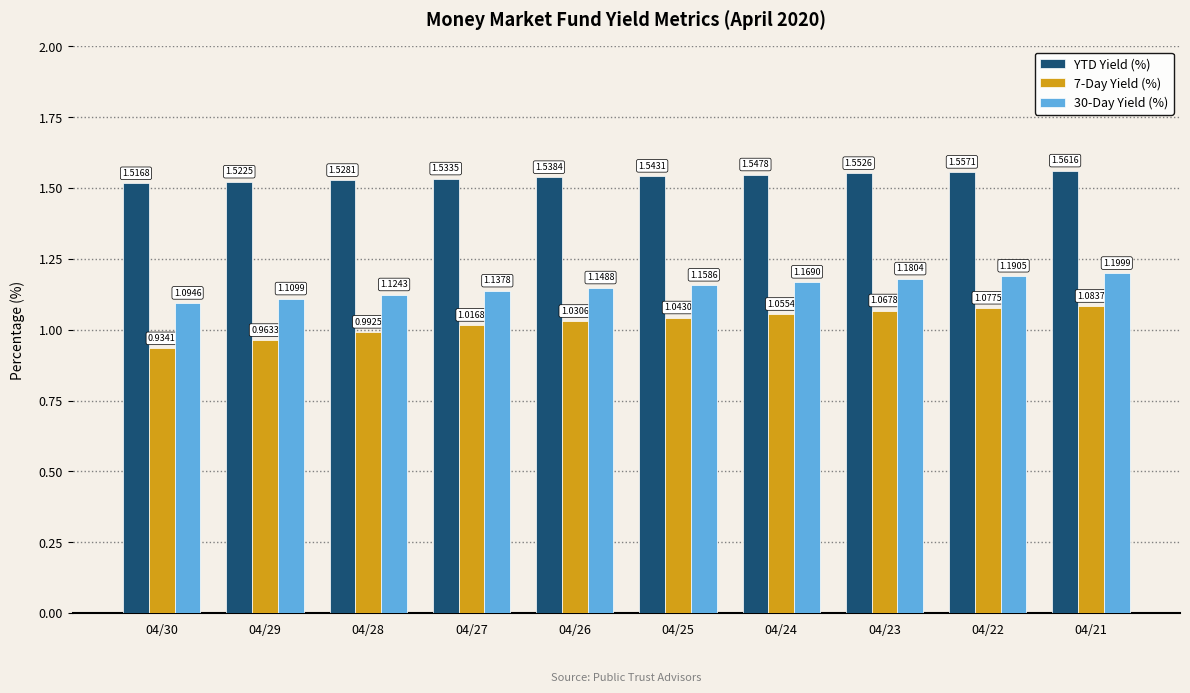

How many bars are there in each group?

3